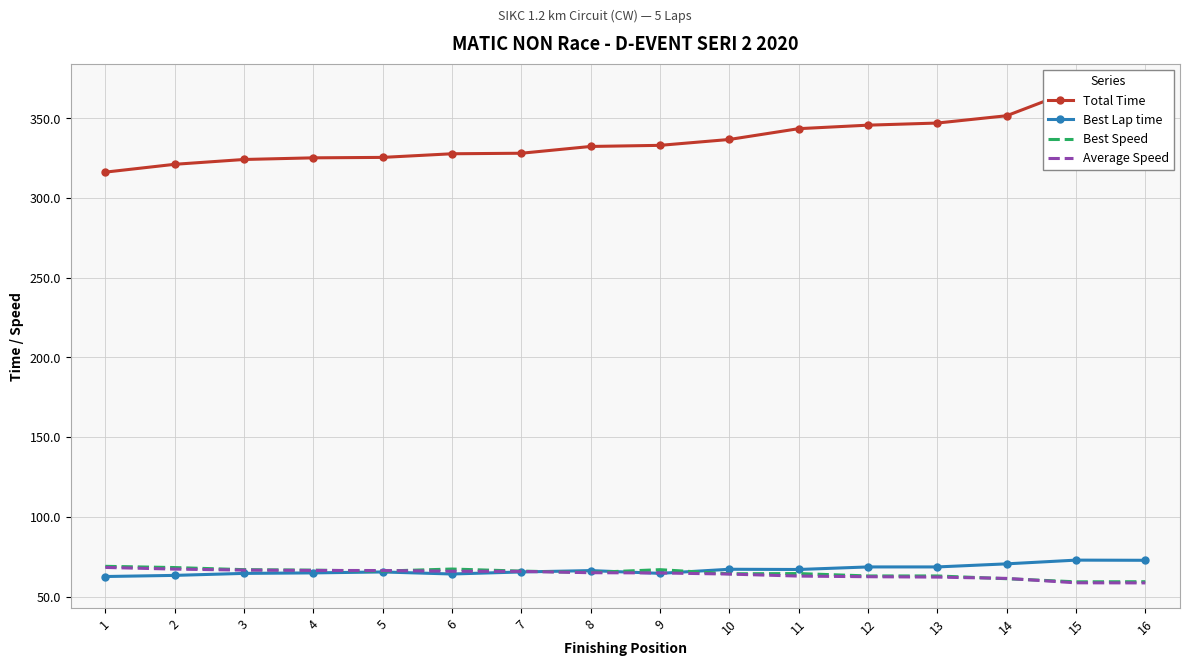

Which category has the lowest value across all series?

16